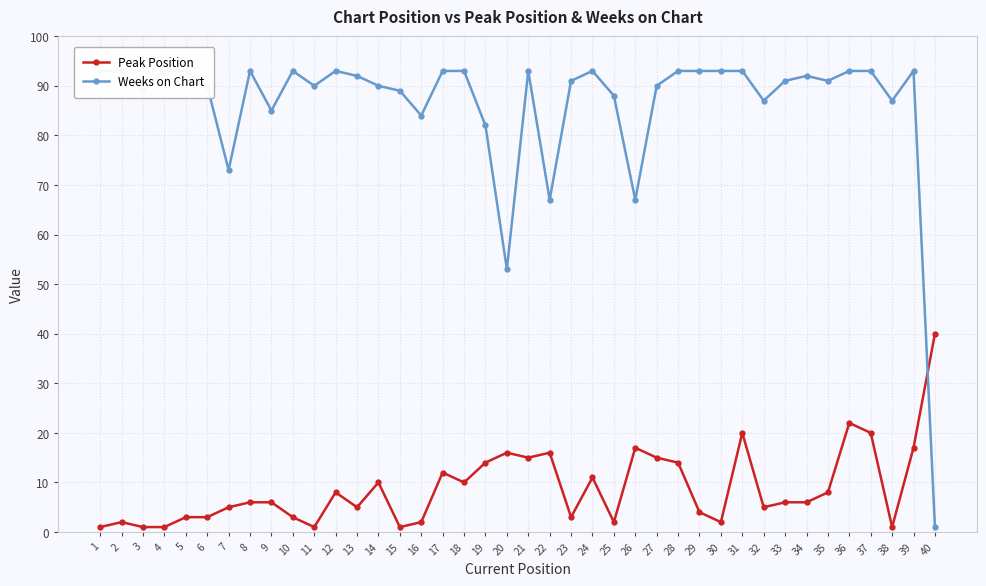

In Peak Position, how many points are higher than both neighbors (excluding endpoints)?

10